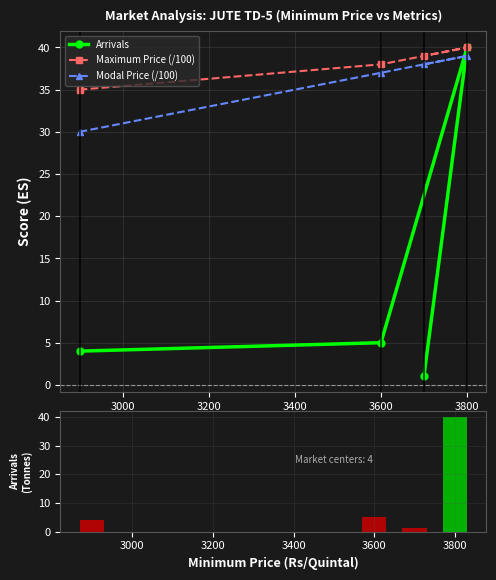

At which label is Arrivals closest to 20?

3600